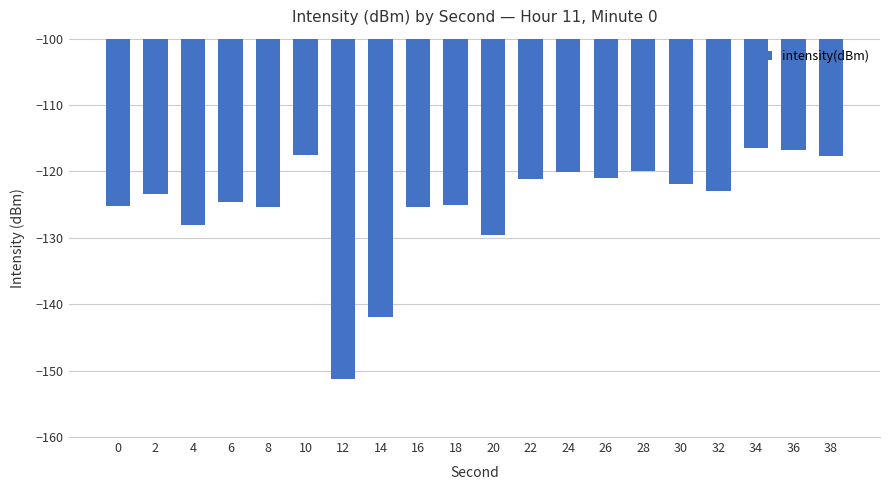

The value at 14 is -52.7. True or false?

False